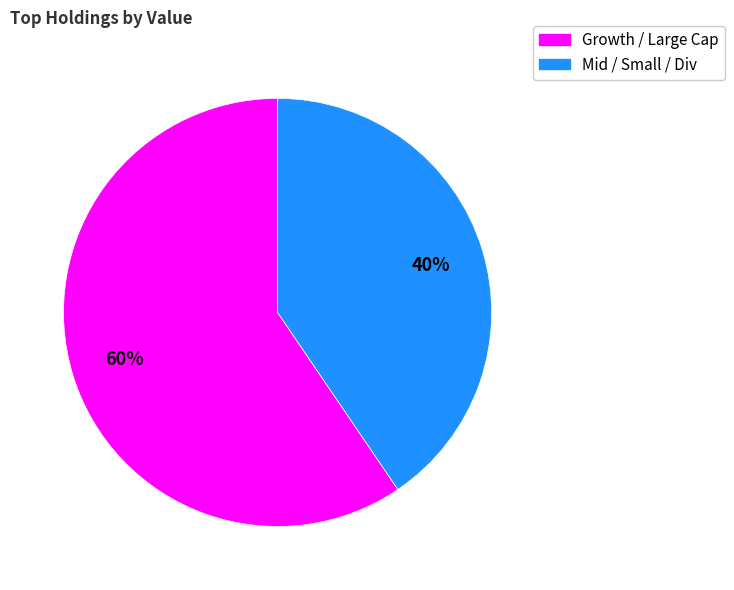

Is there any slice that represents more than half of the pie?

Yes